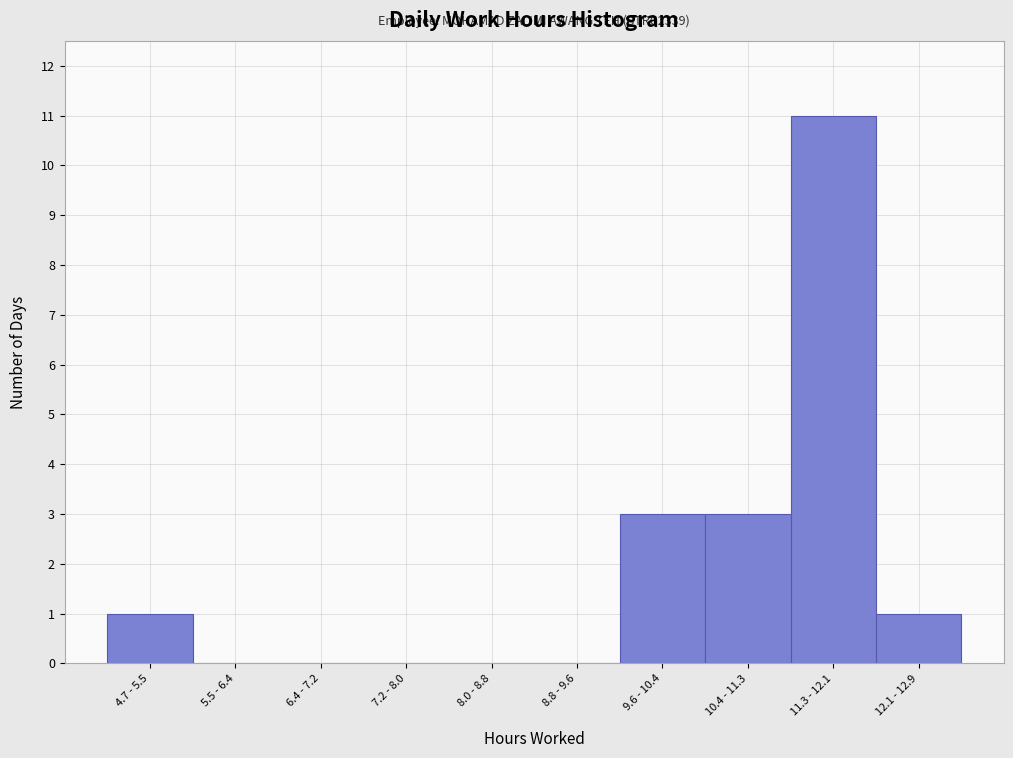

Reading left to right, extract all data points from this chart.

4.7 - 5.5=1	5.5 - 6.4=0	6.4 - 7.2=0	7.2 - 8.0=0	8.0 - 8.8=0	8.8 - 9.6=0	9.6 - 10.4=3	10.4 - 11.3=3	11.3 - 12.1=11	12.1 - 12.9=1